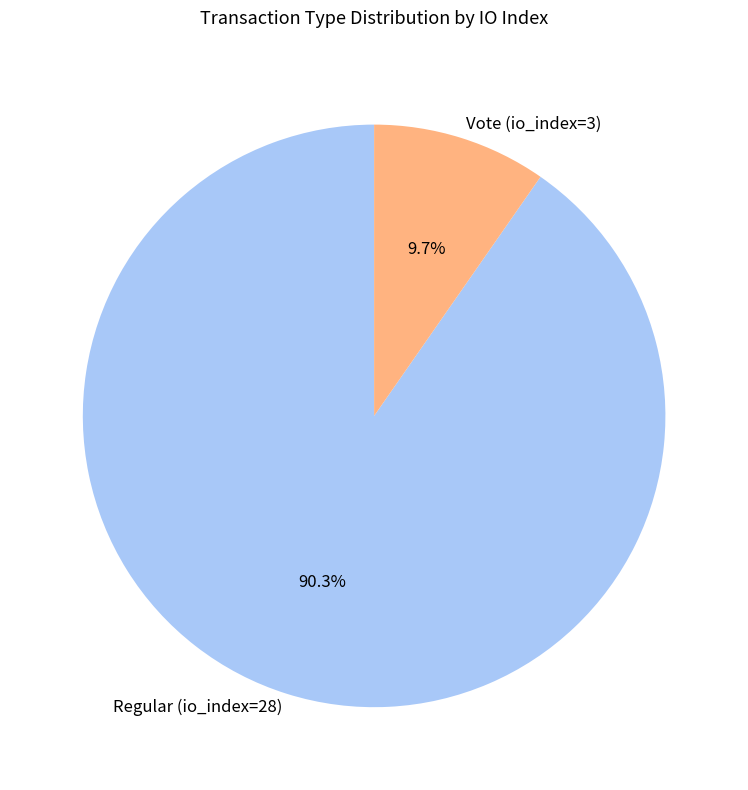

True or false: Regular (io_index=28) accounts for 90% of the total.

True